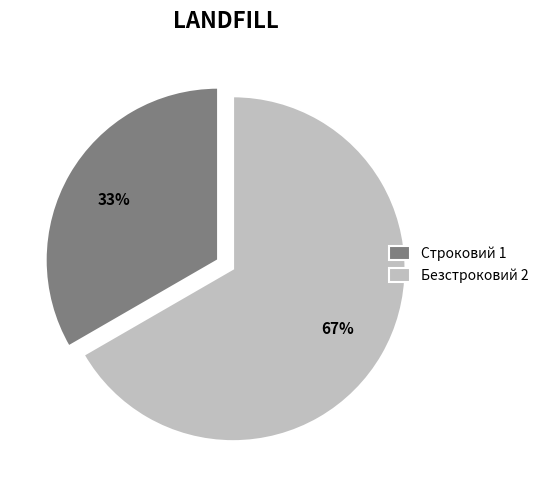

How many slices are in this pie chart?

2